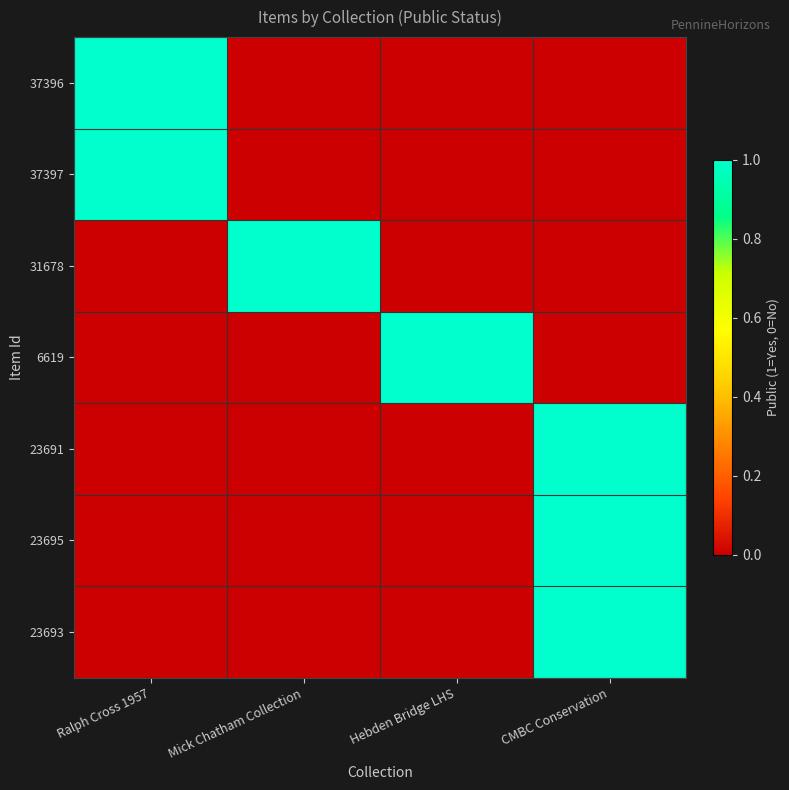

At how many categories does at least one series exceed 0?

4